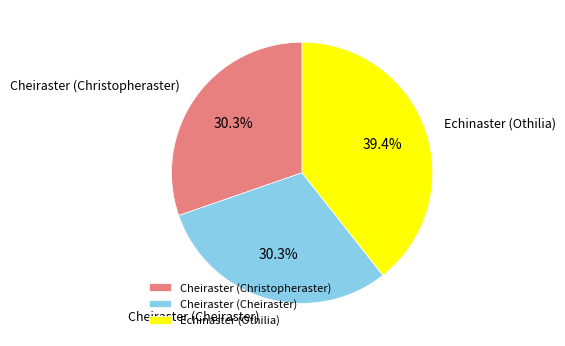

Does any single category account for the majority?

No